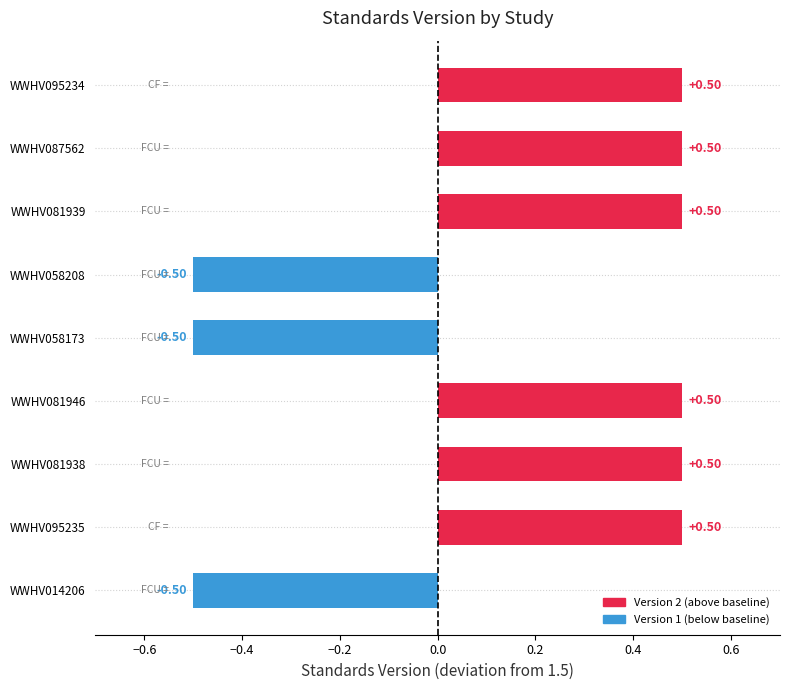

What is the difference between the maximum and second lowest values?

1.0